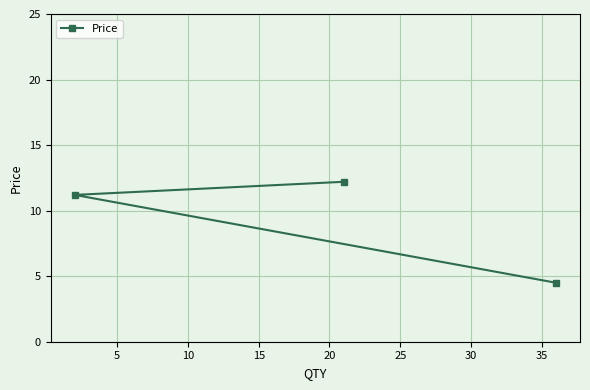

How many values exceed 11?

2